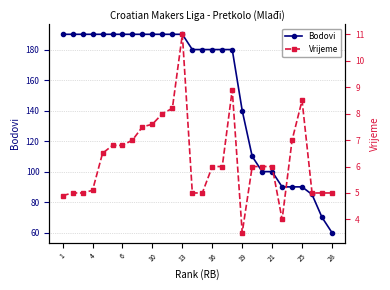

The value of Bodovi at 13 is 190. True or false?

True